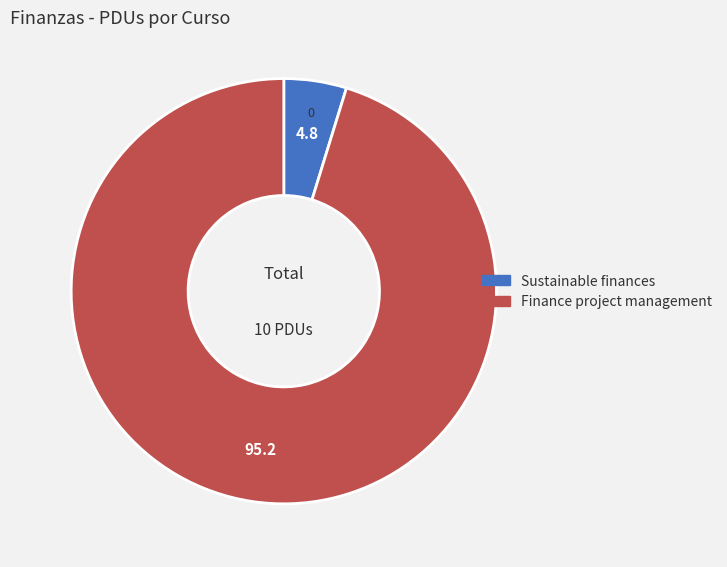

Which category has the biggest portion of the pie?

Finance project management